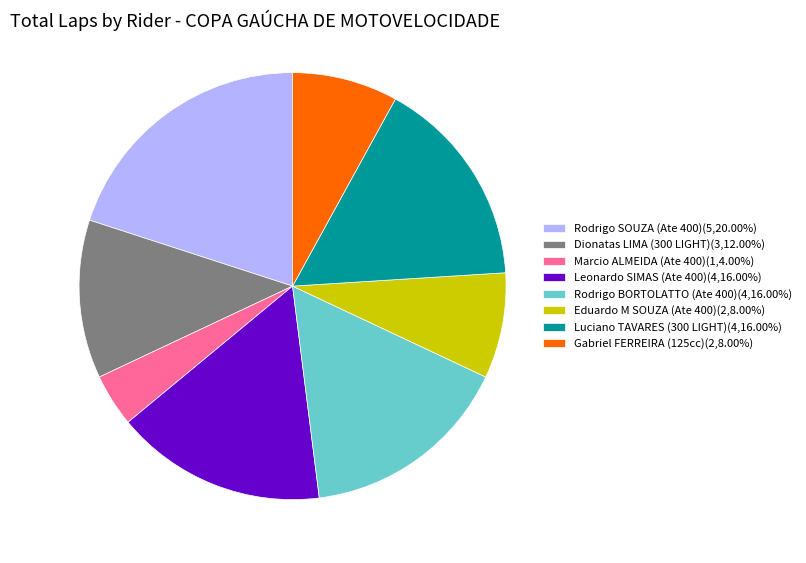

Is there any slice that represents more than half of the pie?

No